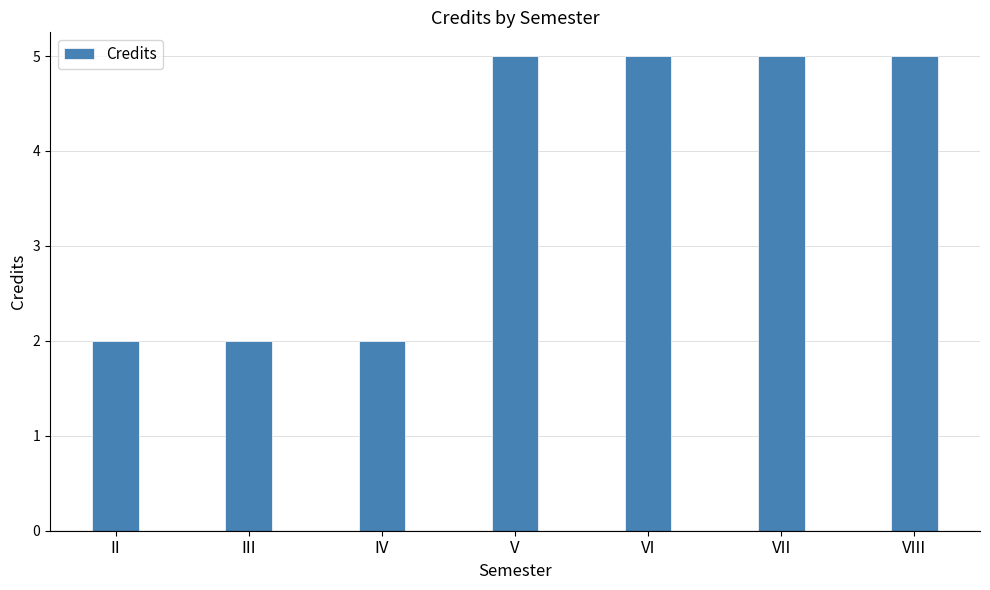

What is the difference between the maximum and minimum values?

3